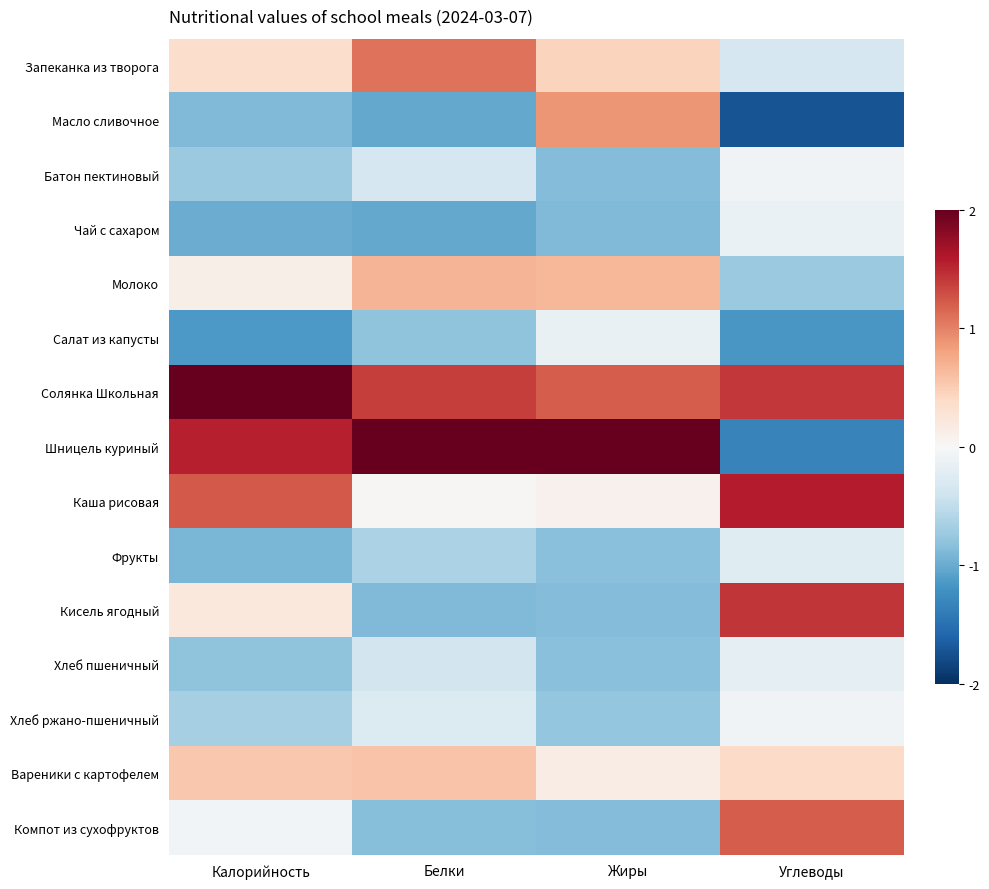

Which series has the widest spread of values?

Шницель куриный